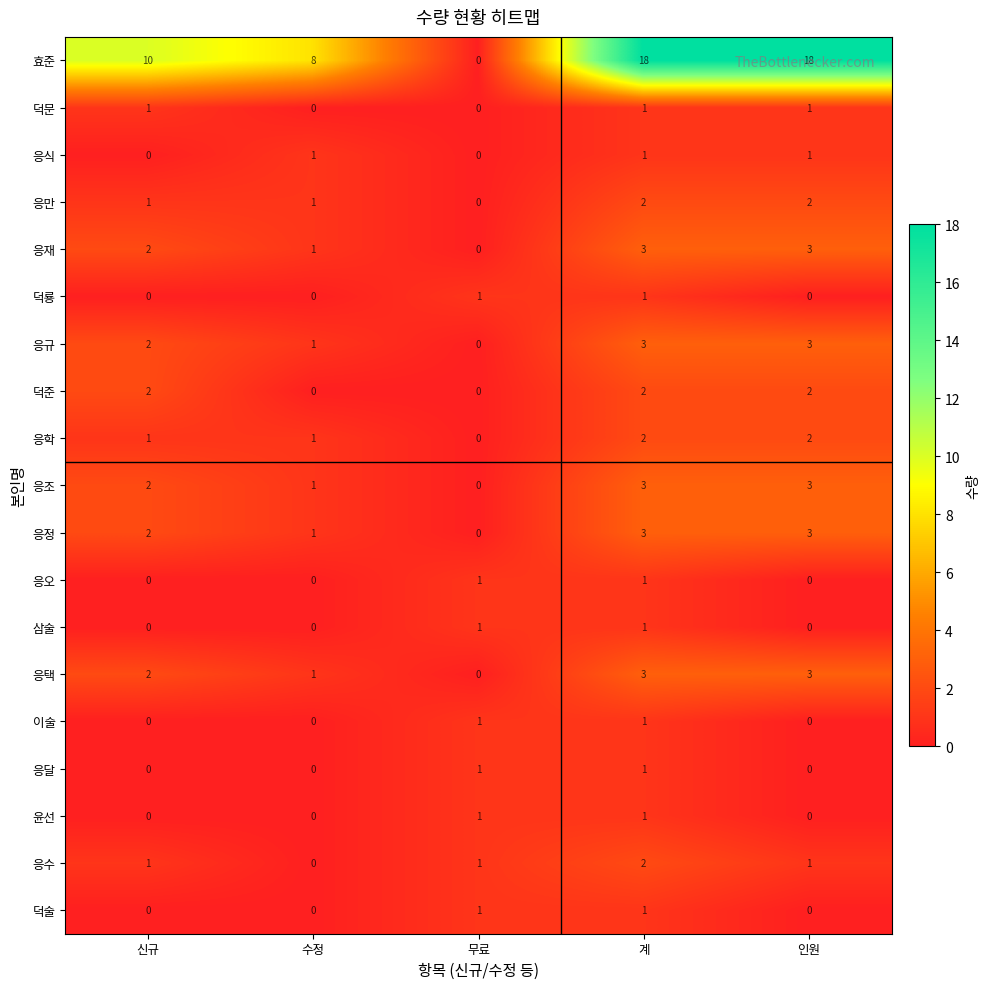

How many 덕준 values are between 0 and 2?

5